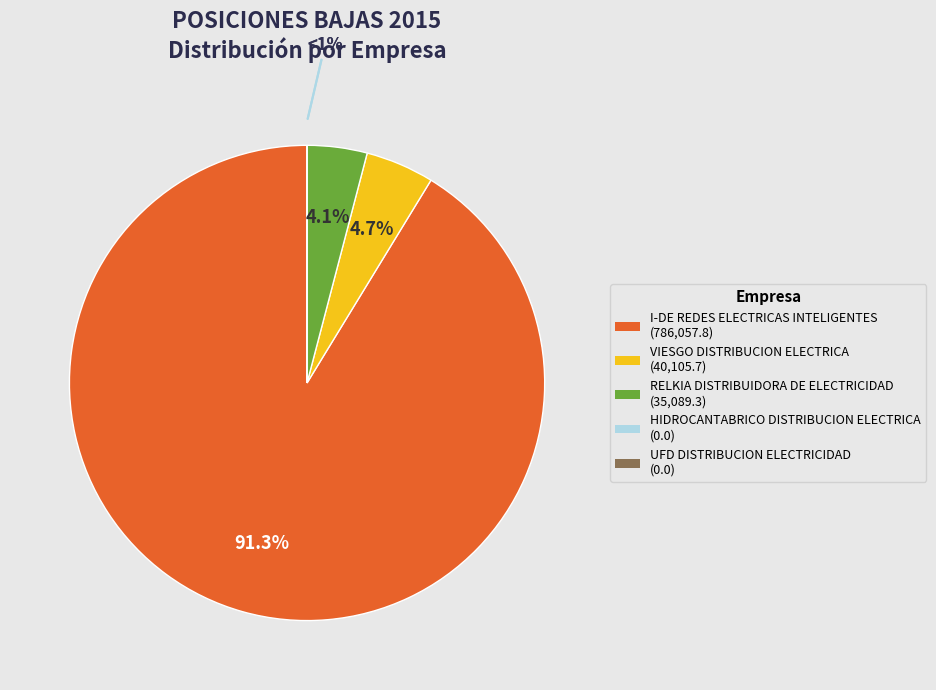

To the nearest percent, what is the average slice percentage?

20%